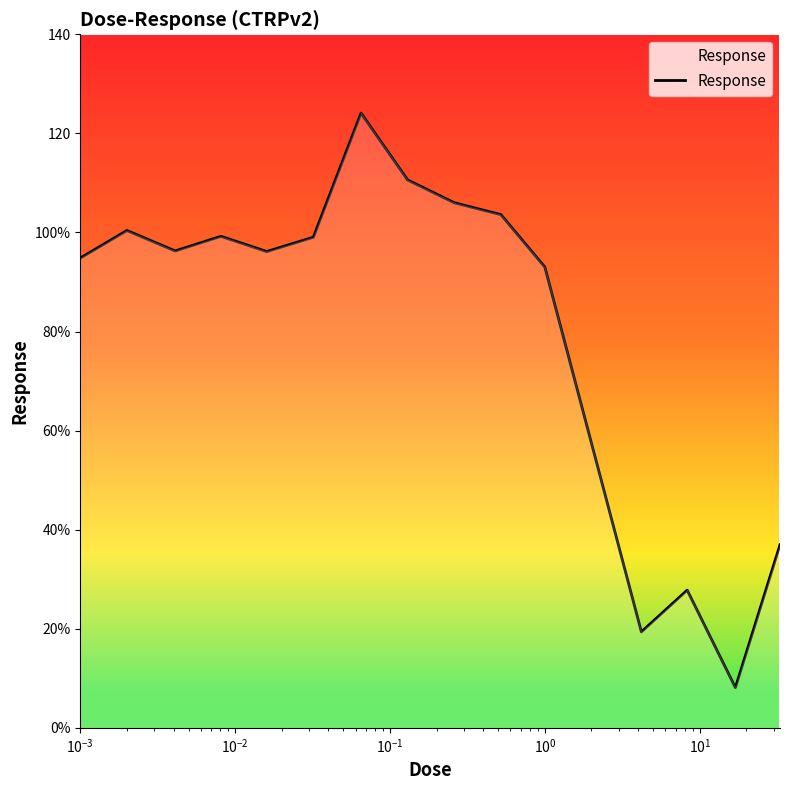

What is the value of the 14th point from the left?

8.1